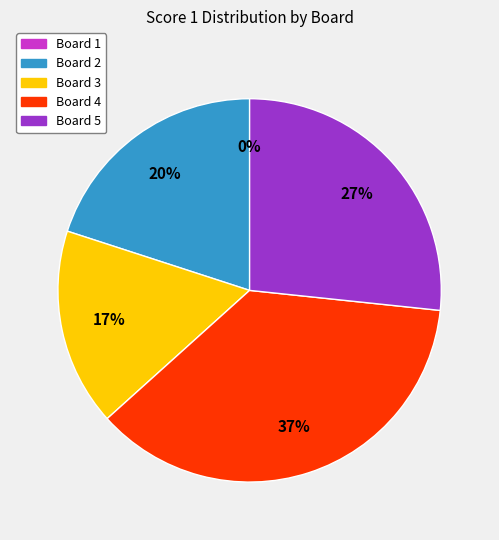

What percentage is NOT represented by Board 3?

83.3%